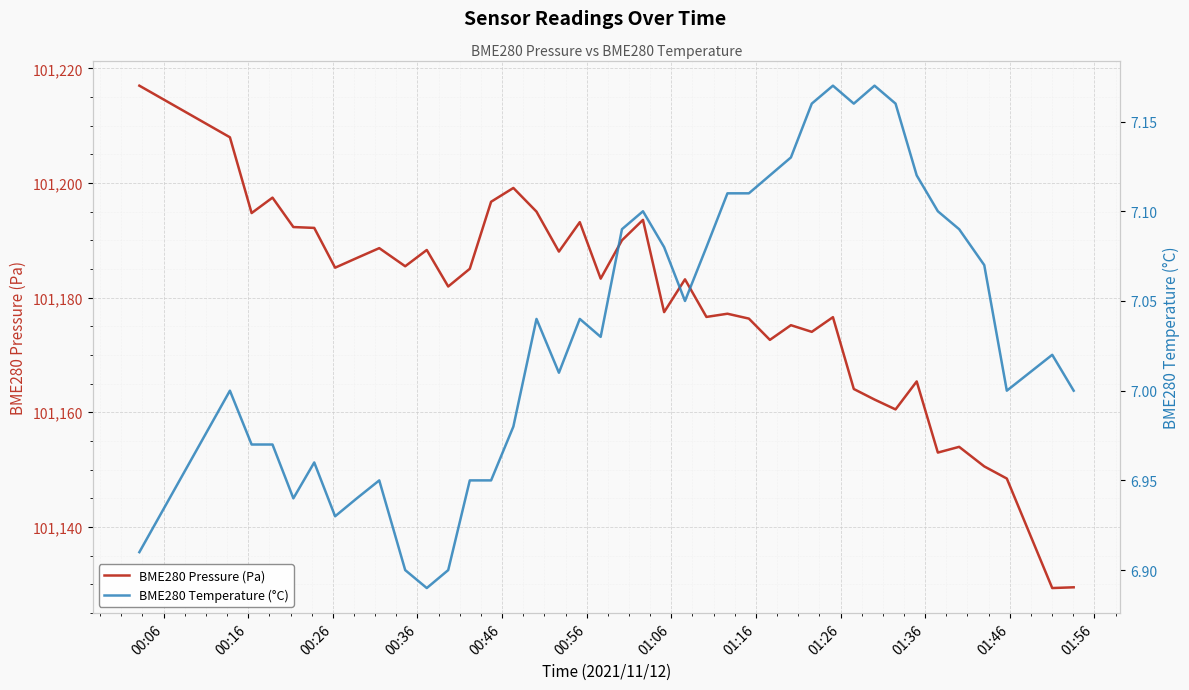

True or false: BME280 Temperature (°C) and BME280 Pressure (Pa) cross at least once.

False